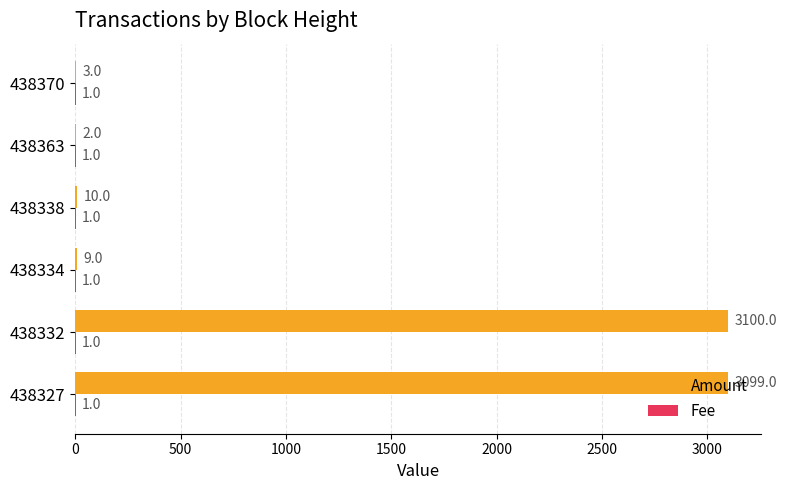

At which label does Amount reach its peak?

438332